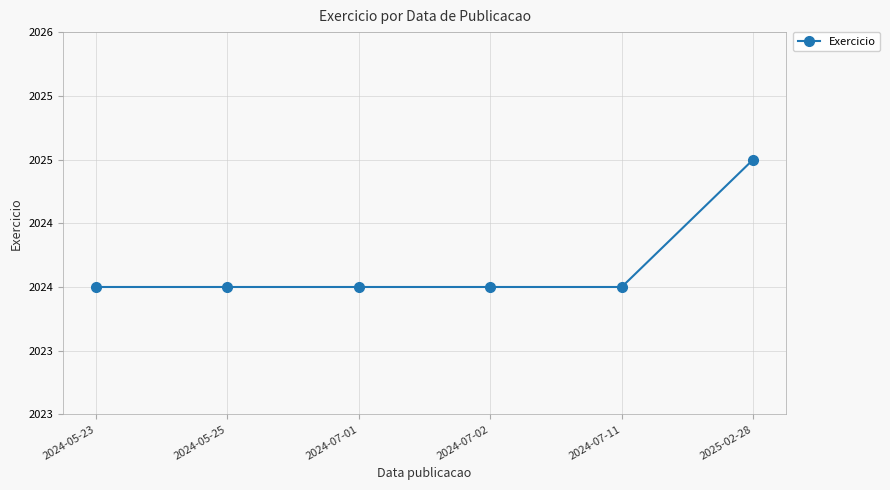

What is the sum of all values?

12145